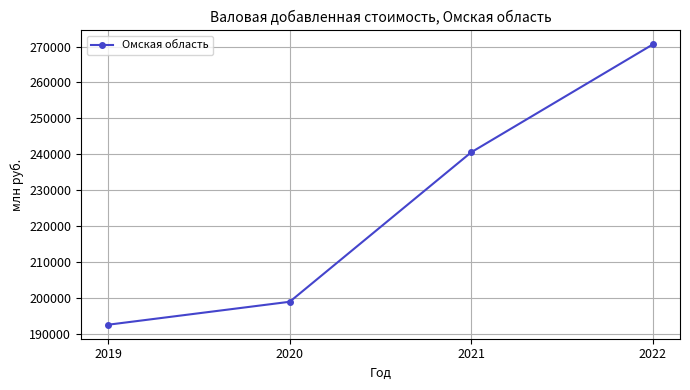

List the labels in order of value, smallest first.

2019, 2020, 2021, 2022